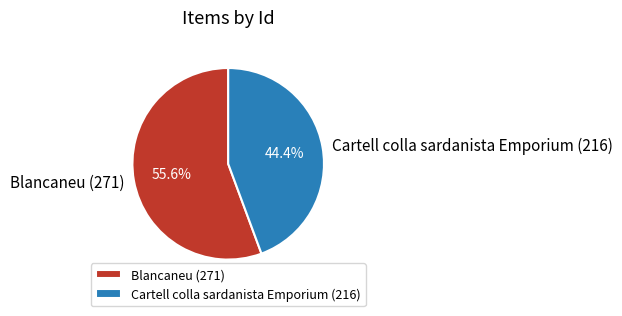

What is the total percentage of Blancaneu (271) and Cartell colla sardanista Emporium (216)?

100.0%